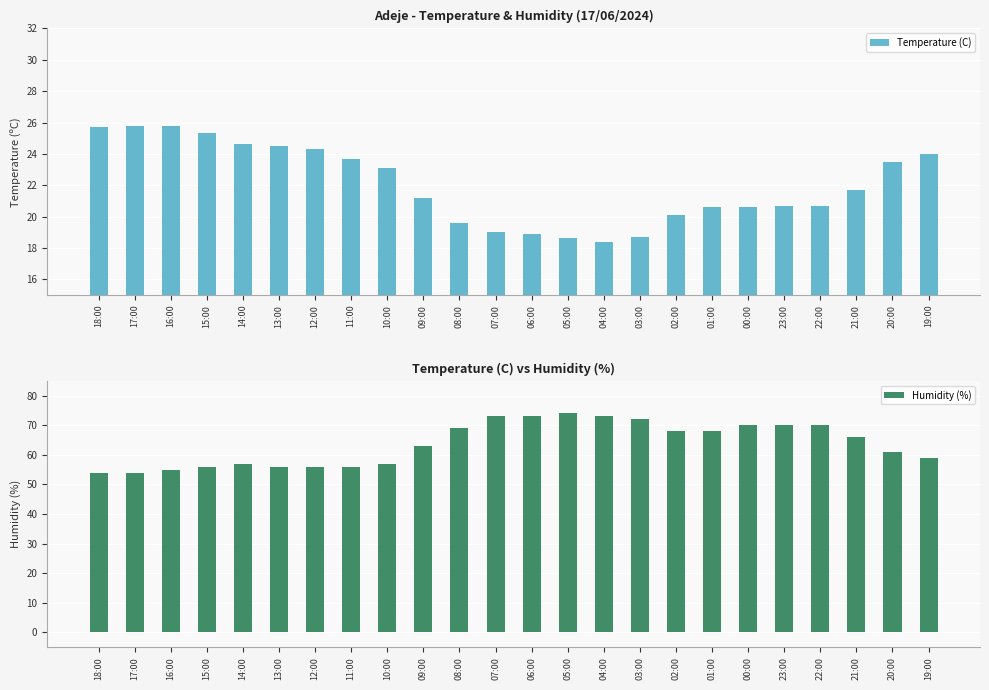

What is the difference between the maximum and minimum values in the Temperature (C) series?

7.4